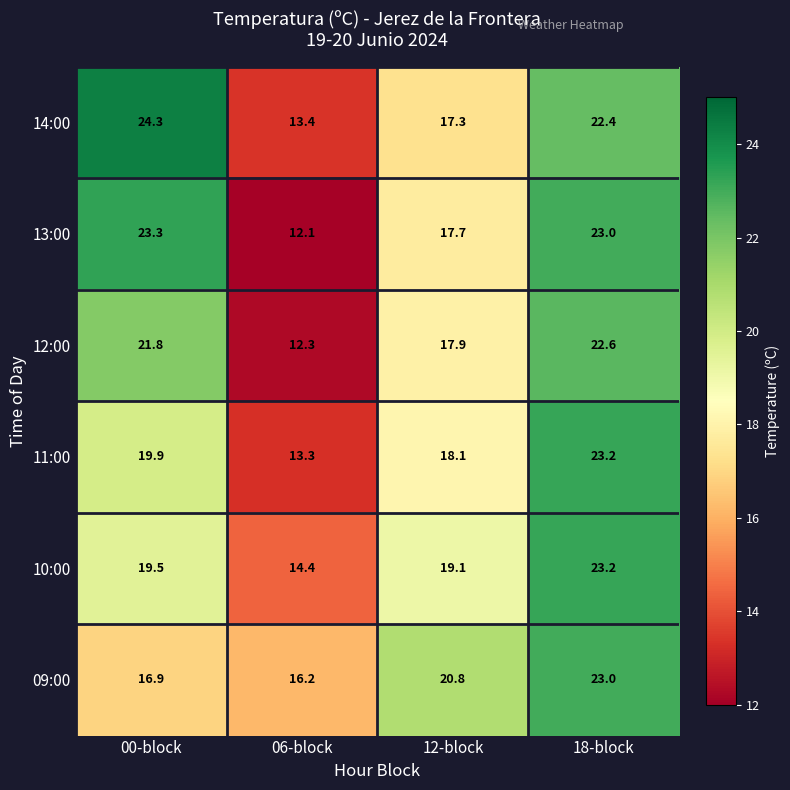

At which label is 09:00 closest to 19?

12-block